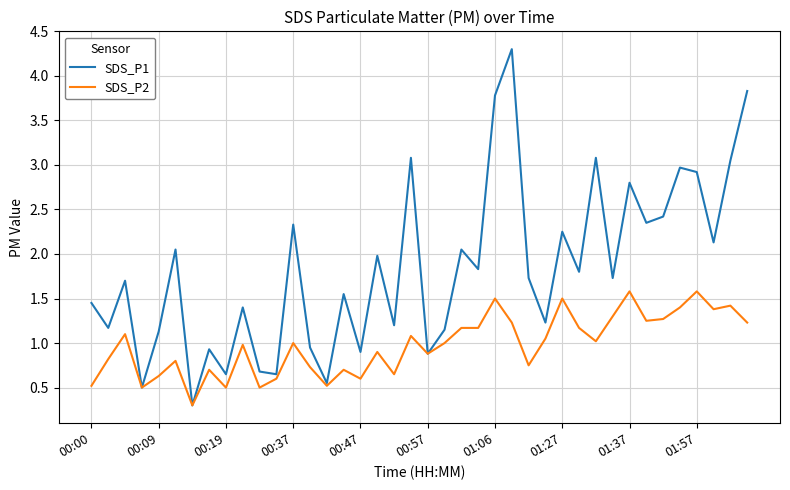

List the series in order of their peak value, lowest first.

SDS_P2, SDS_P1